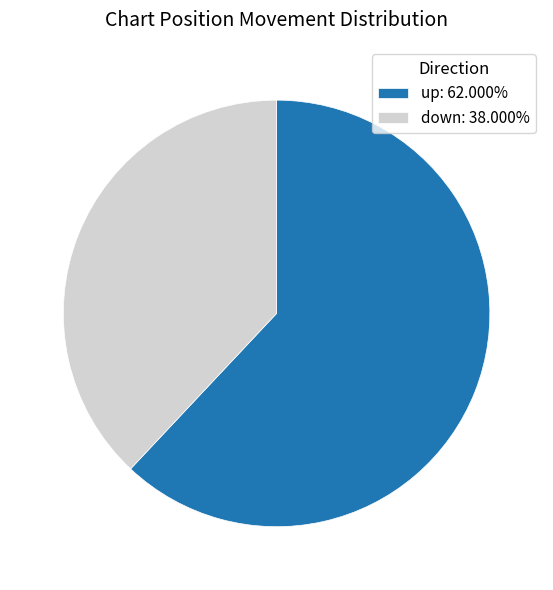

How many slices are in this pie chart?

2